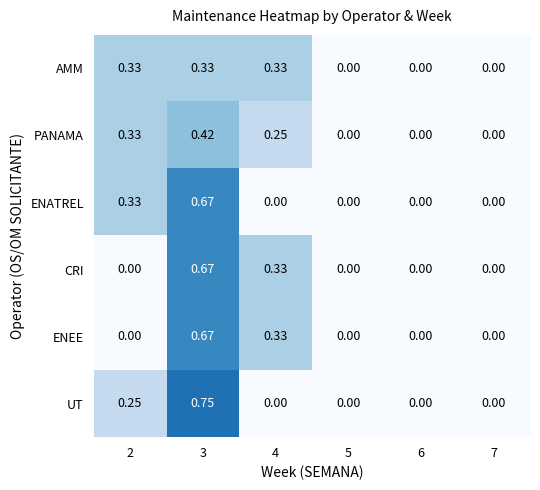

Which series has the largest range (max minus min)?

UT